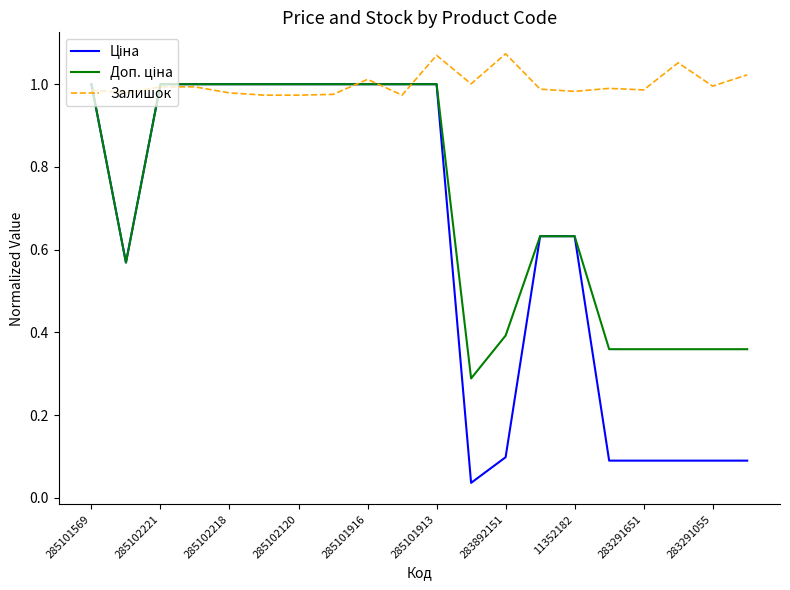

How many lines are shown in the chart?

3